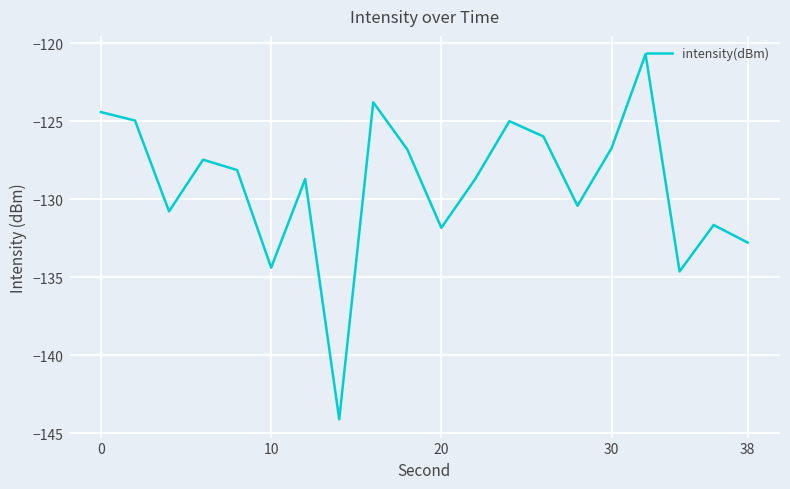

How many lines are shown in the chart?

1